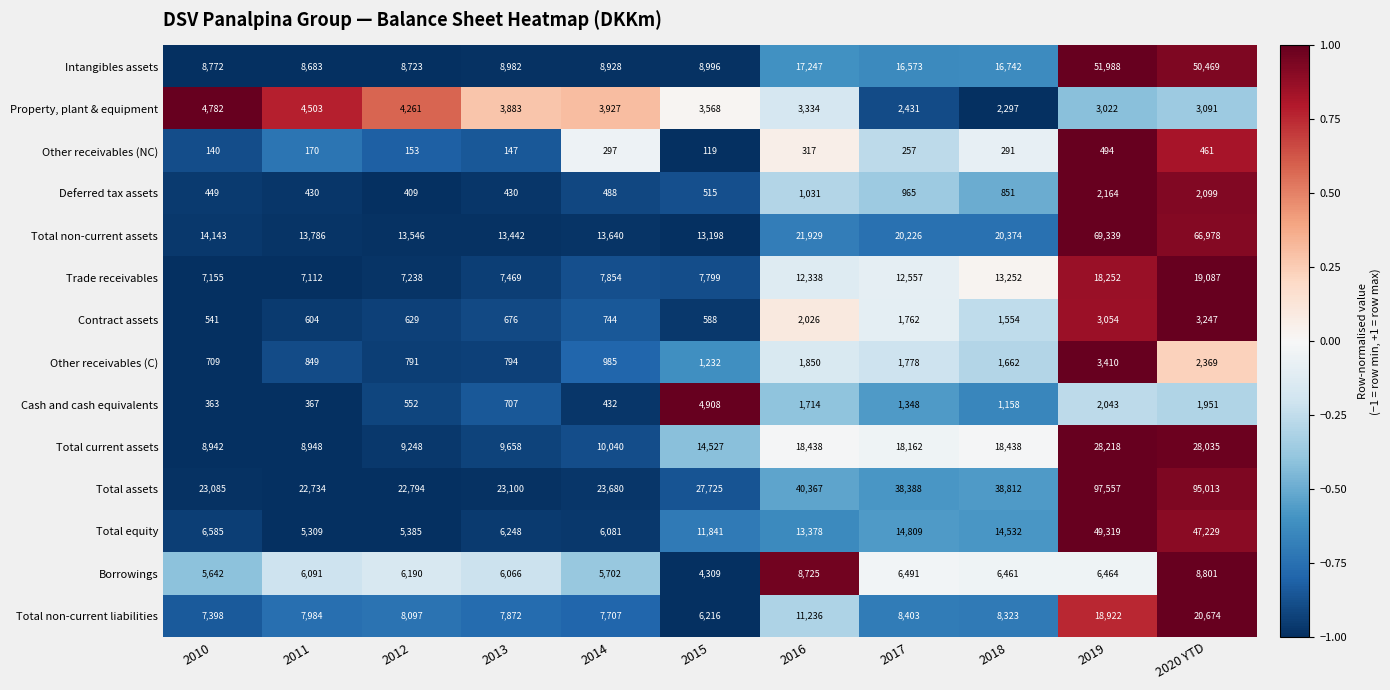

Is it true that Borrowings equals 10228 at 2019?

False